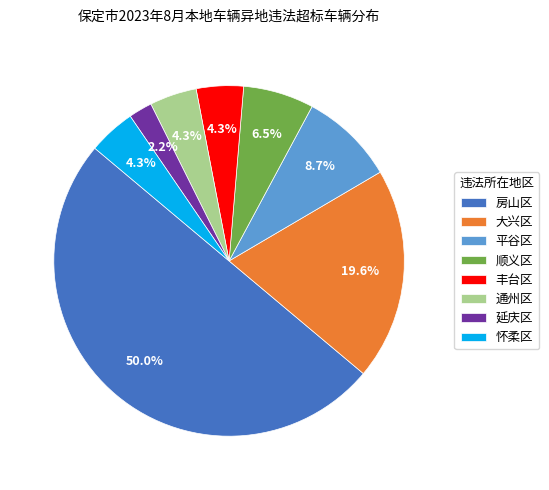

Count the number of slices in the pie.

8